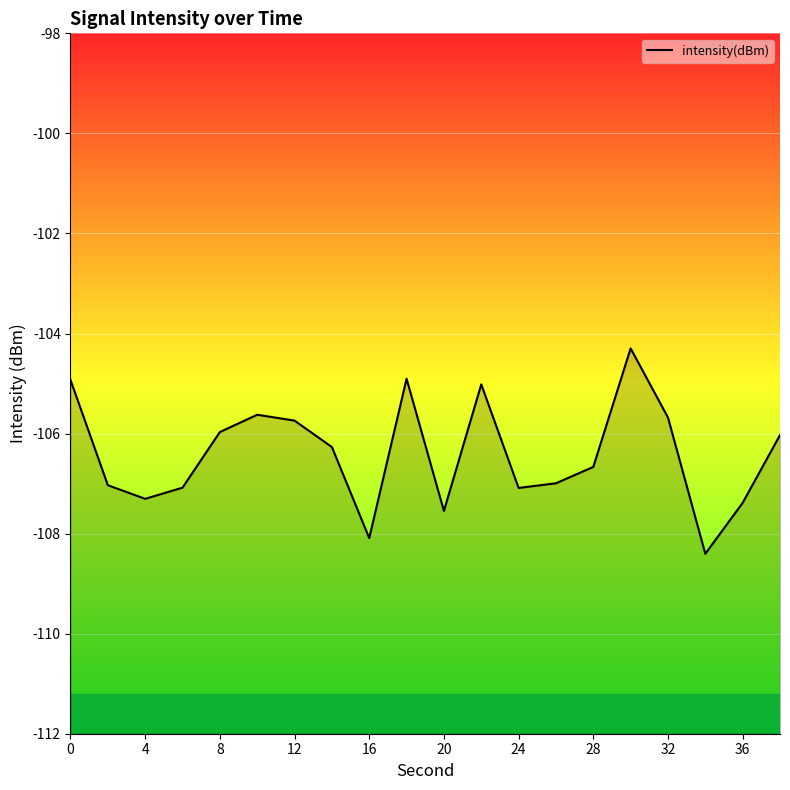

How many values exceed -106?

8